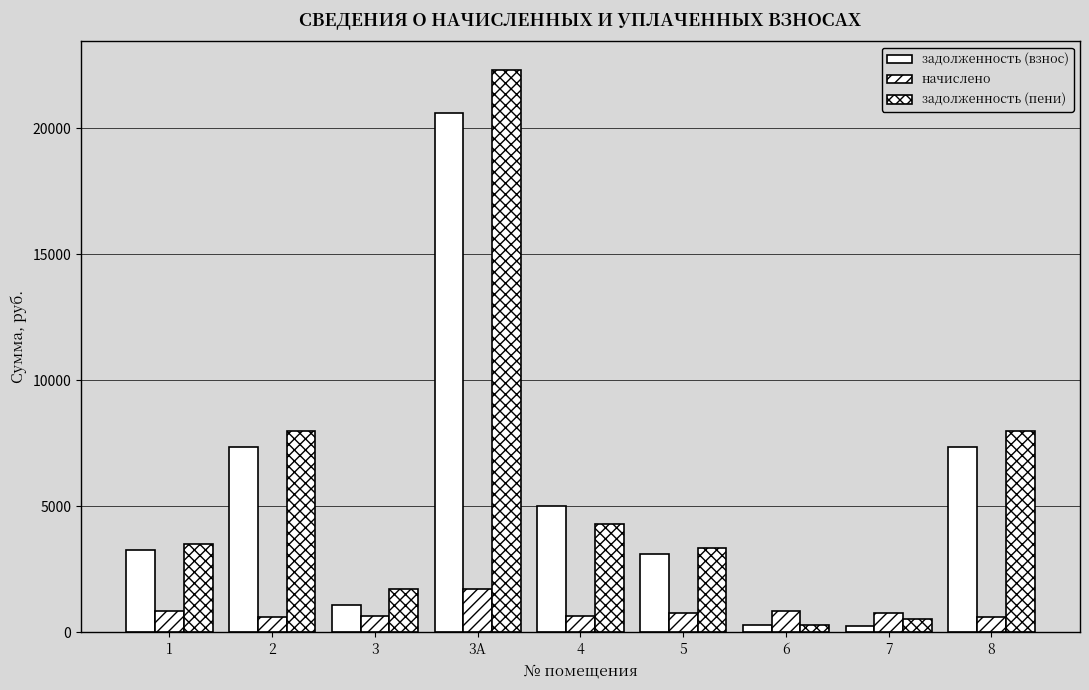

Count the number of categories in the chart.

9